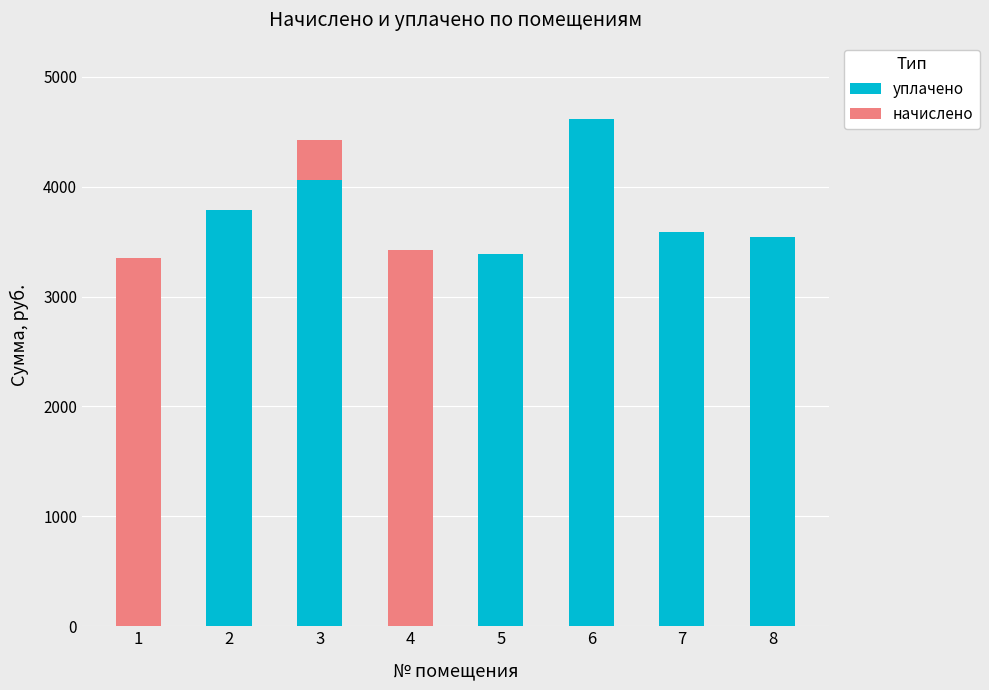

Where is уплачено nearest to the value 2309?

5